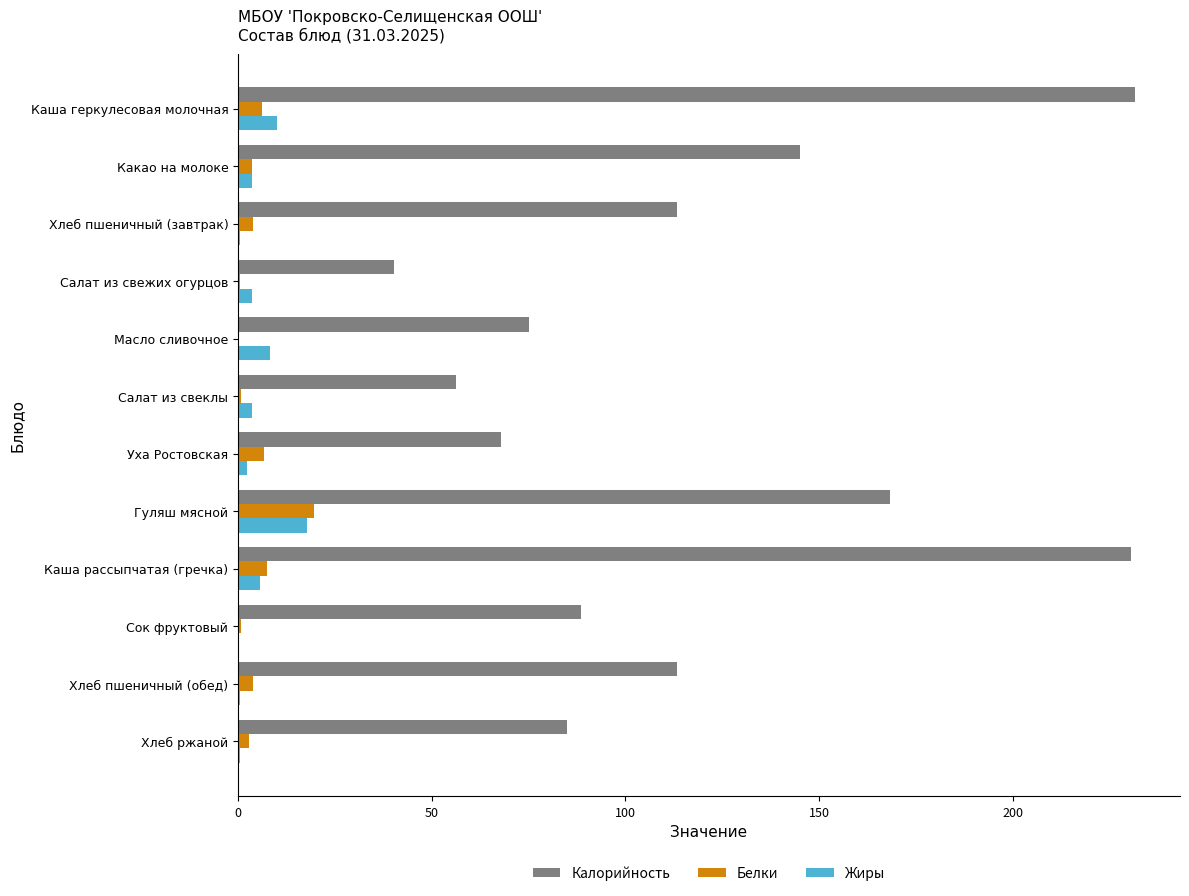

What is the sum of all Белки values?

55.9